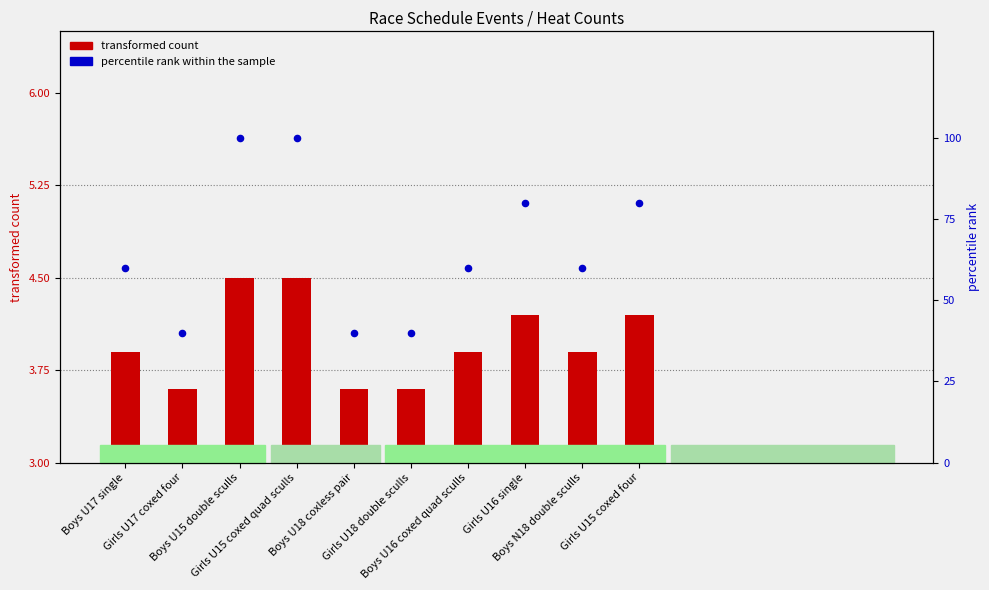

What are all the series names shown in the legend?

transformed count, percentile rank within the sample